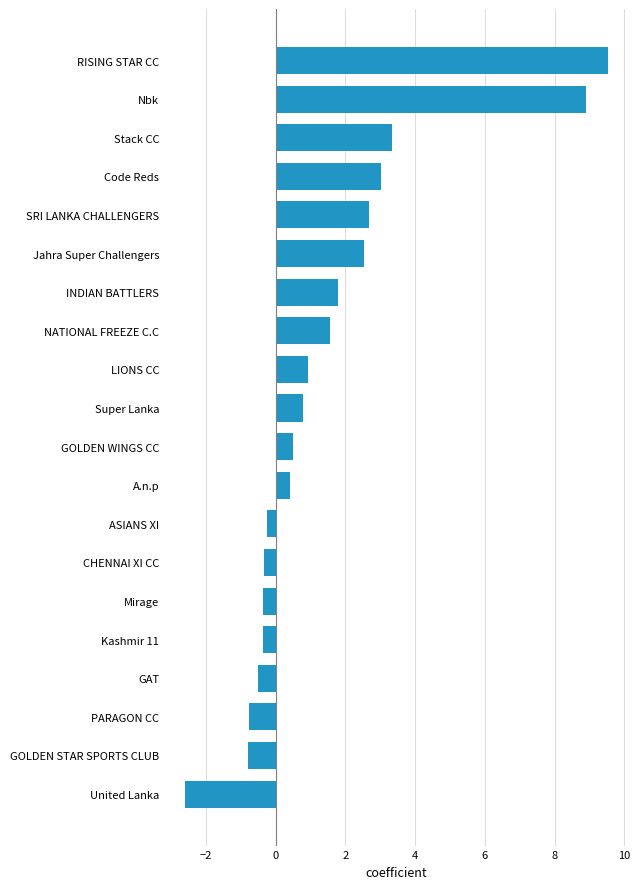

Read the value at GOLDEN WINGS CC.

0.5